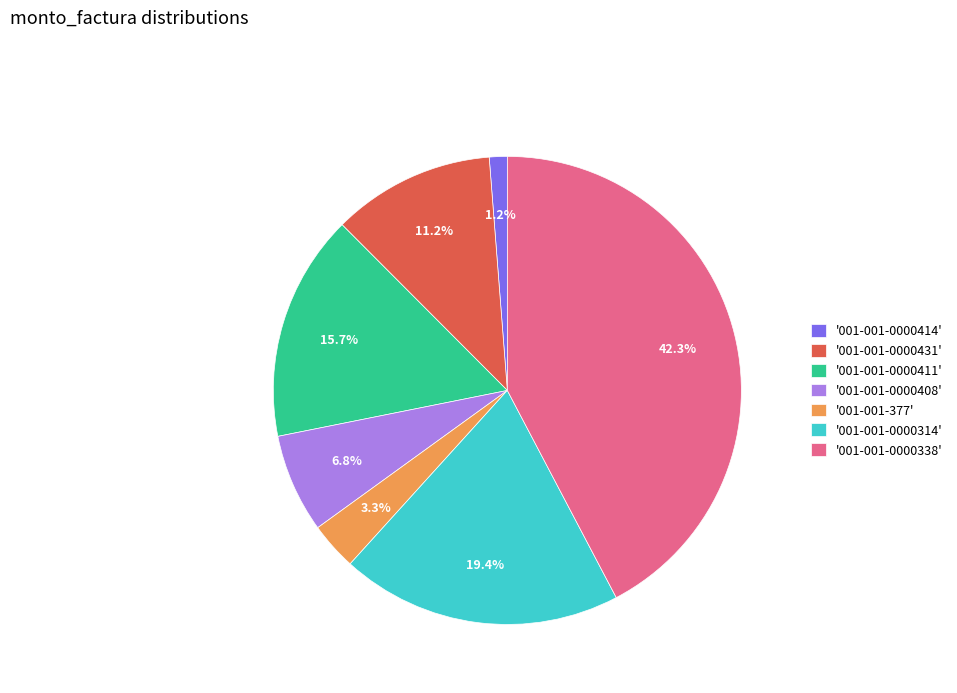

Which slice is the smallest?

'001-001-0000414'